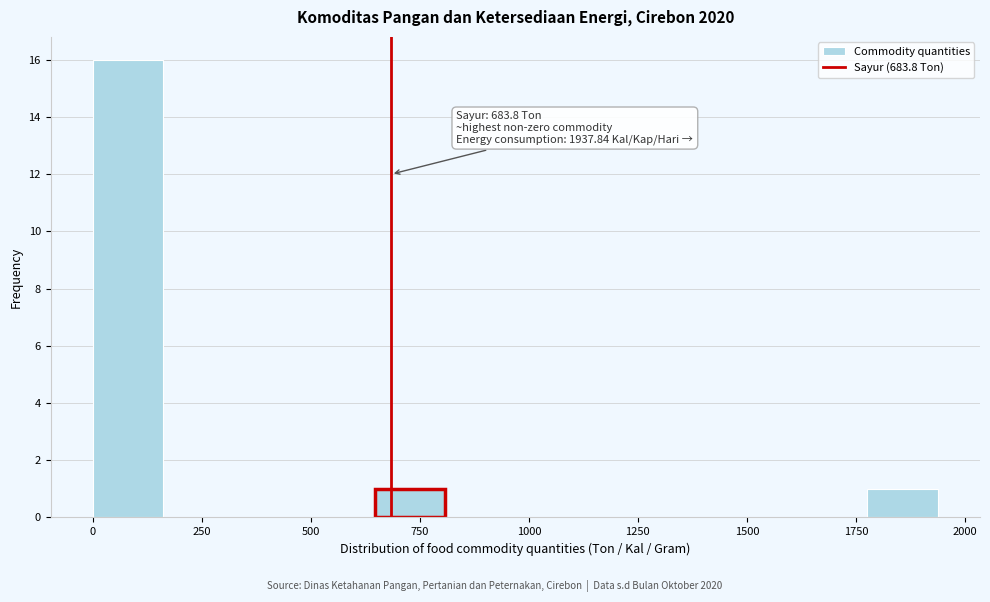

Around what value on the x-axis is the tallest bar? Give the approximate position of its centre, as read against the axis.

100